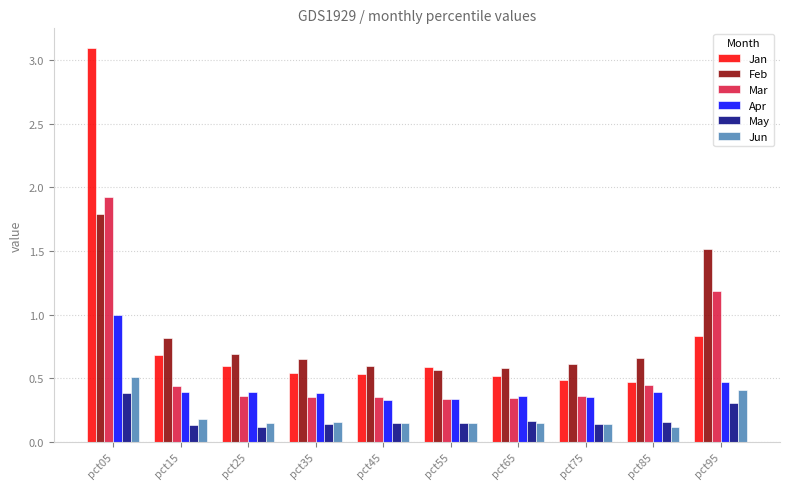

How many Feb values are between 0 and 1?

8